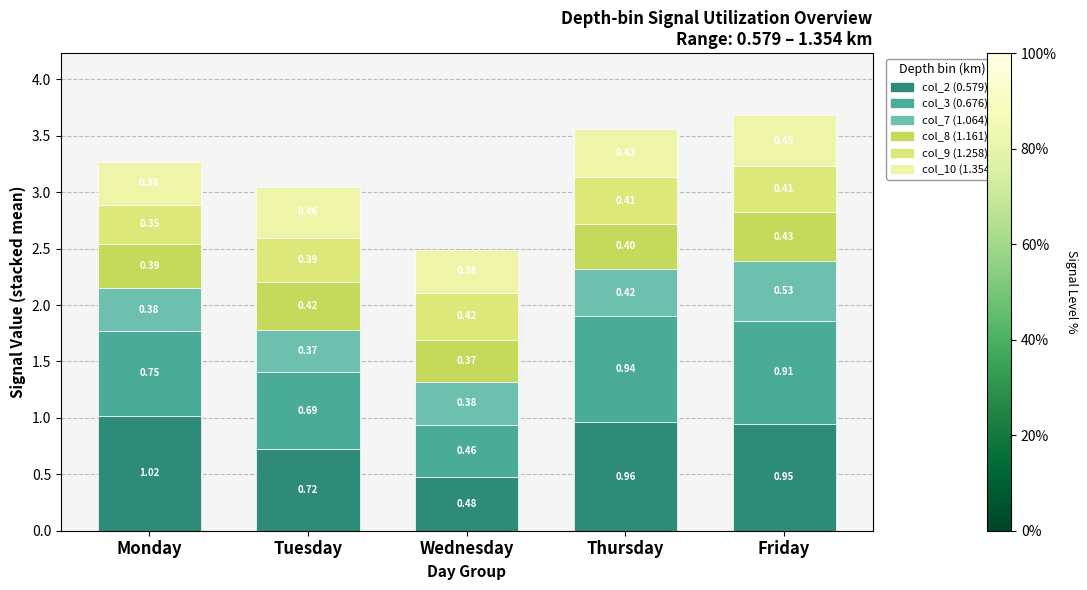

At which category is the sum across all series the highest?

Friday